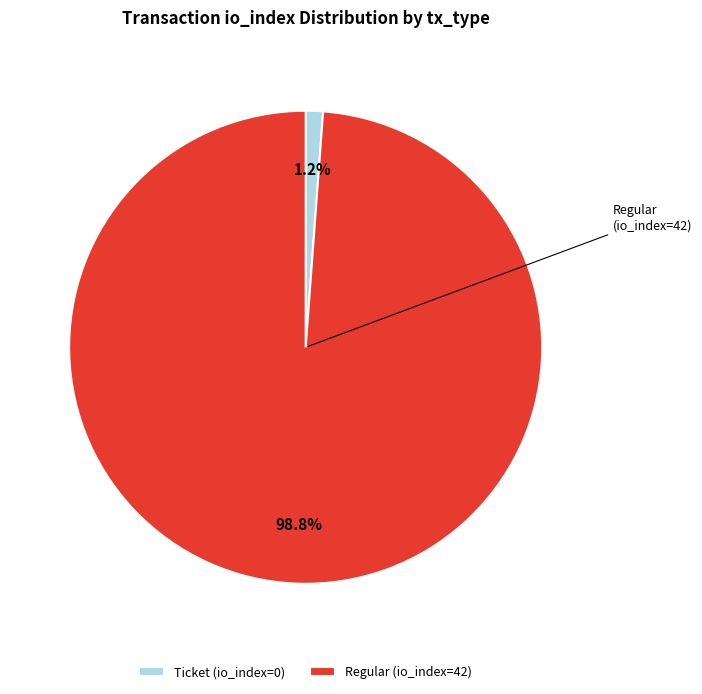

How many slices are in this pie chart?

2